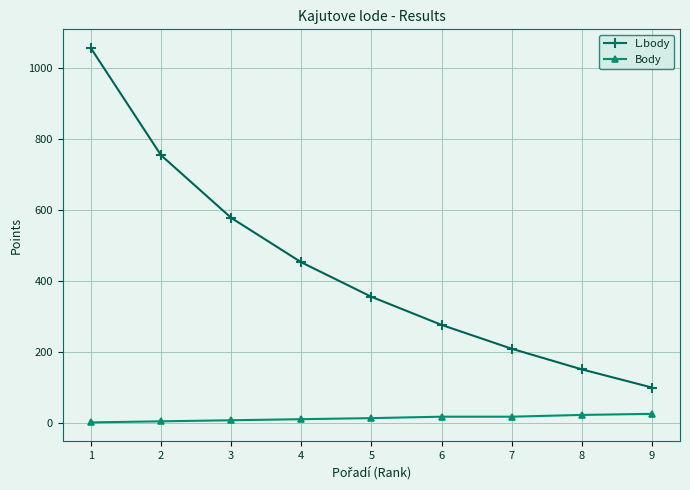

The value of L.body at 4 is 742. True or false?

False